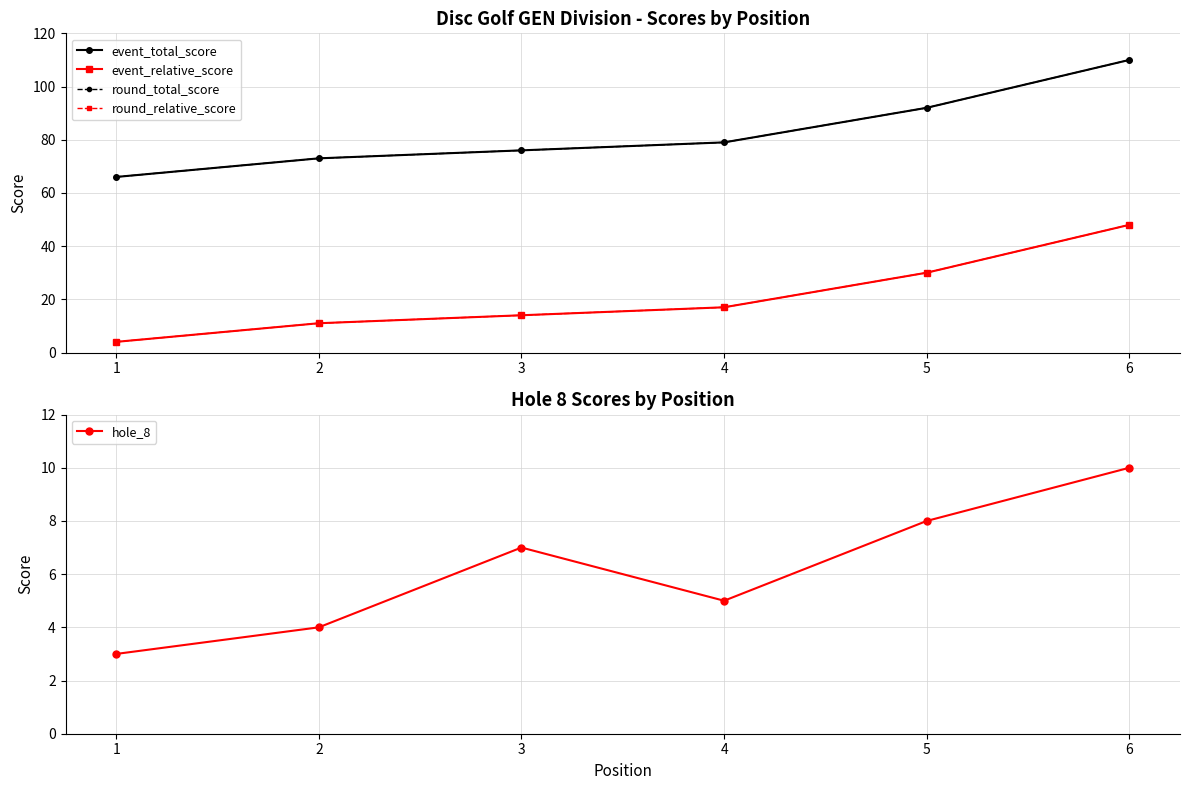

How many lines are shown in the chart?

5